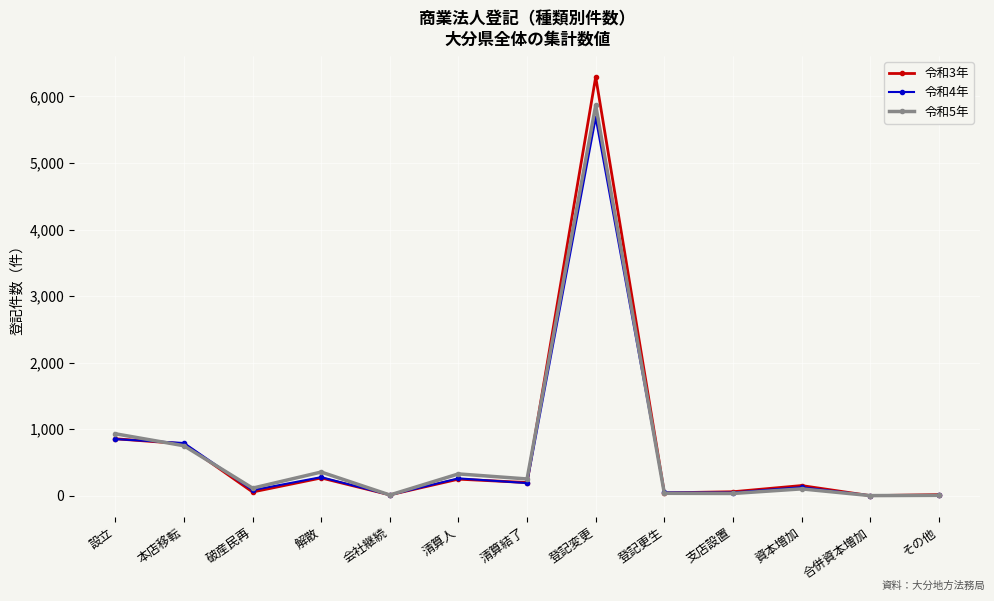

The 令和3年 series shows 250 at 清算人. True or false?

True